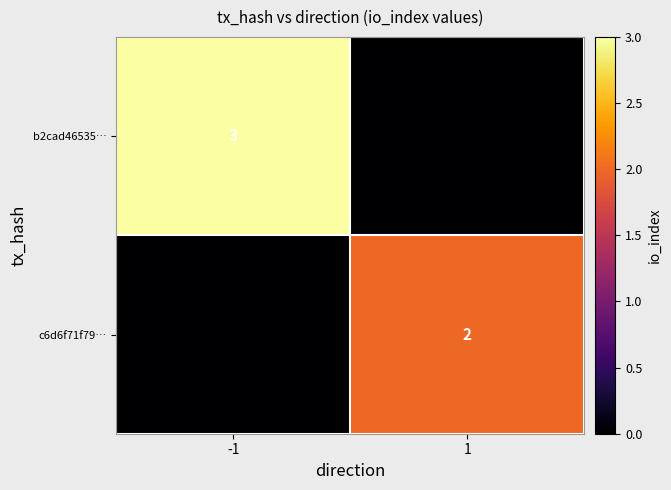

Which series changed the most between -1 and 1?

b2cad46535…